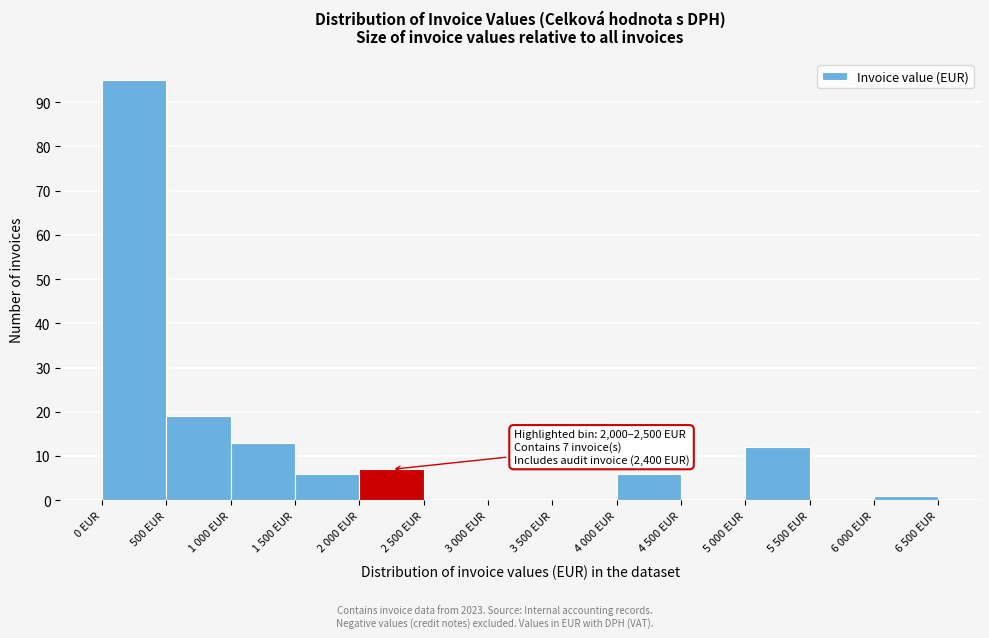

Reading left to right, transcribe all the data shown in this chart.

0 EUR=95	500 EUR=19	1 000 EUR=13	1 500 EUR=6	2 000 EUR=7	2 500 EUR=0	3 000 EUR=0	3 500 EUR=0	4 000 EUR=6	4 500 EUR=0	5 000 EUR=12	5 500 EUR=0	6 000 EUR=1